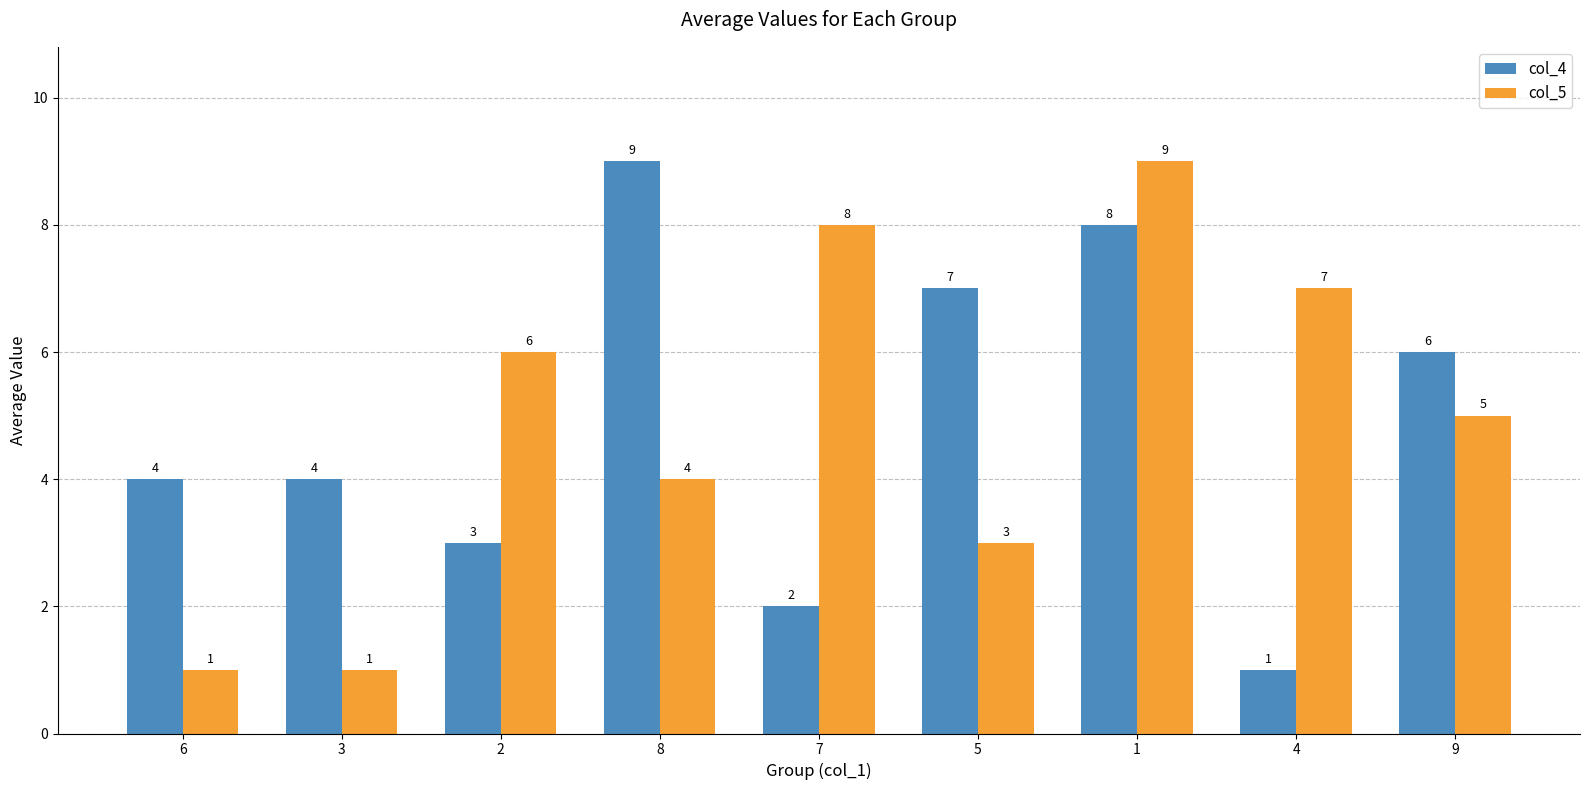

What is the sum of all col_4 values?

44